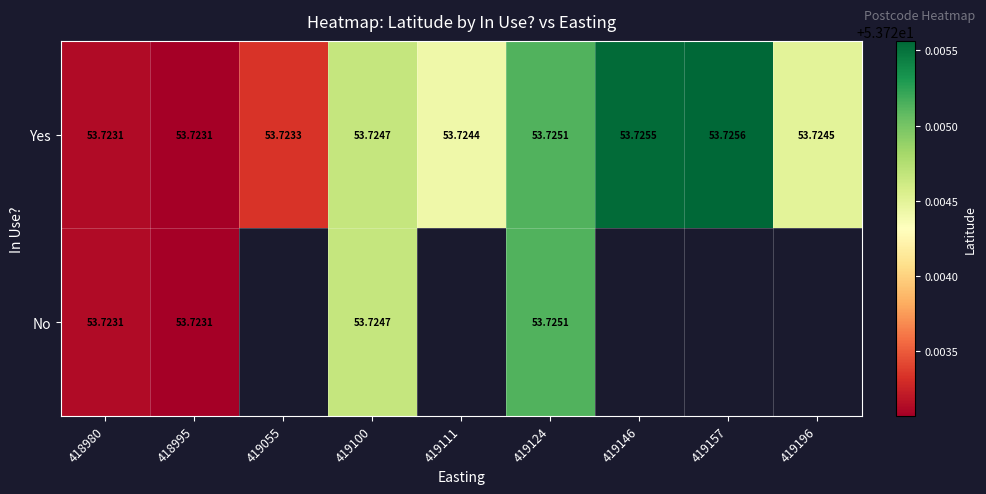

Is the value of Yes at 419196 greater than the value of No at 419124?

No